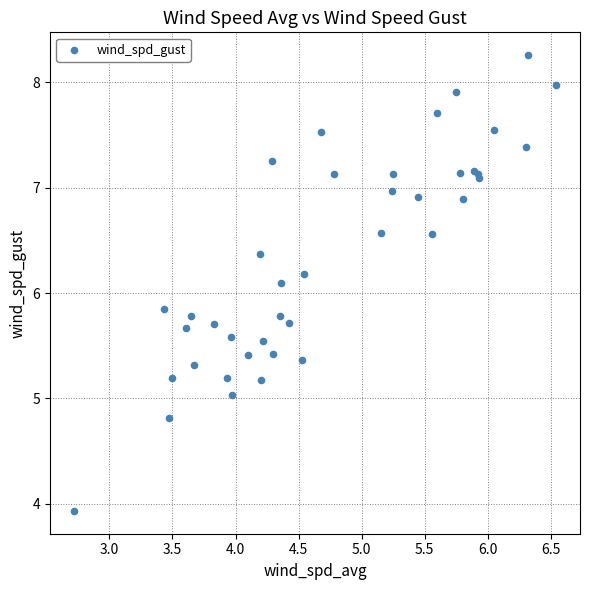

What Y value in the scatter plot is closest to 6?

6.1